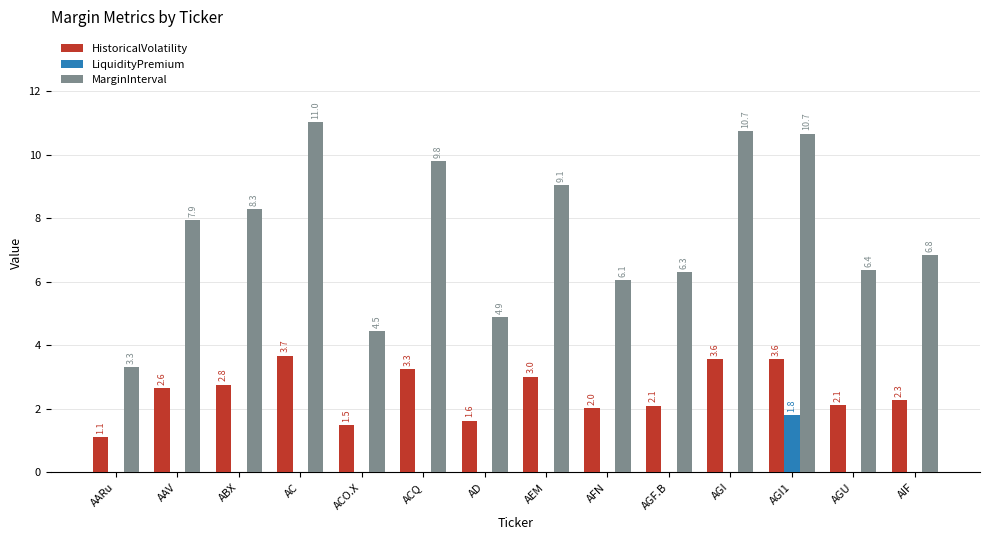

What is the maximum value shown in the chart?

11.0